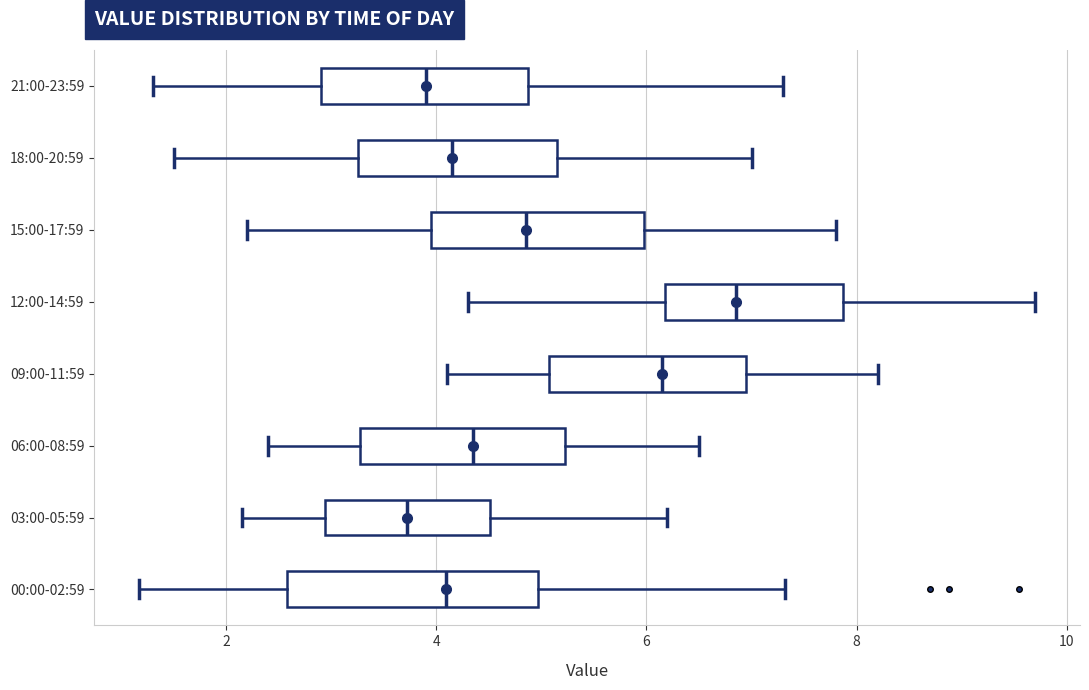

Which box's median line is the furthest to the right?

12:00-14:59